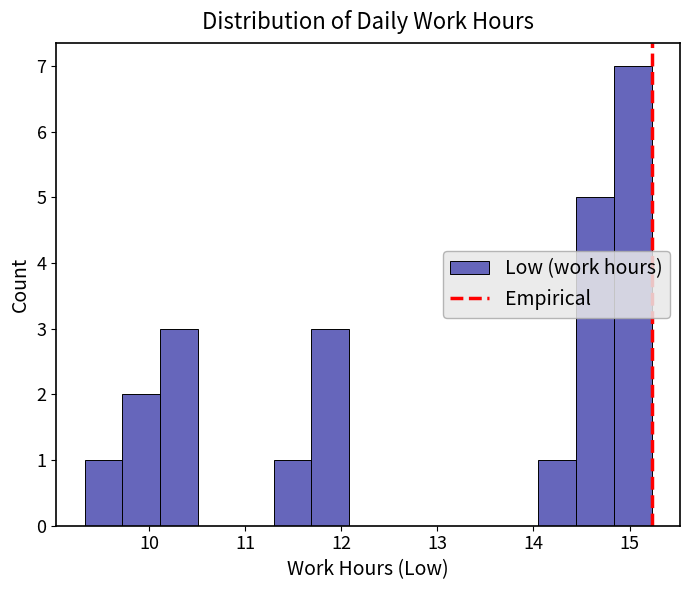

Around what value on the x-axis is the tallest bar? Give the approximate position of its centre, as read against the axis.

15.0